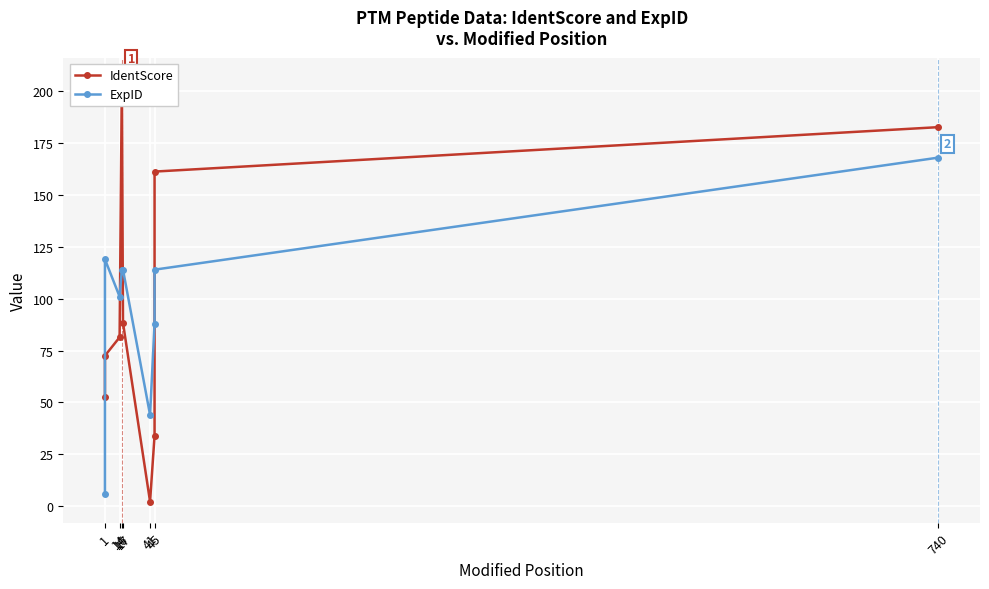

What are all the series names shown in the legend?

IdentScore, ExpID